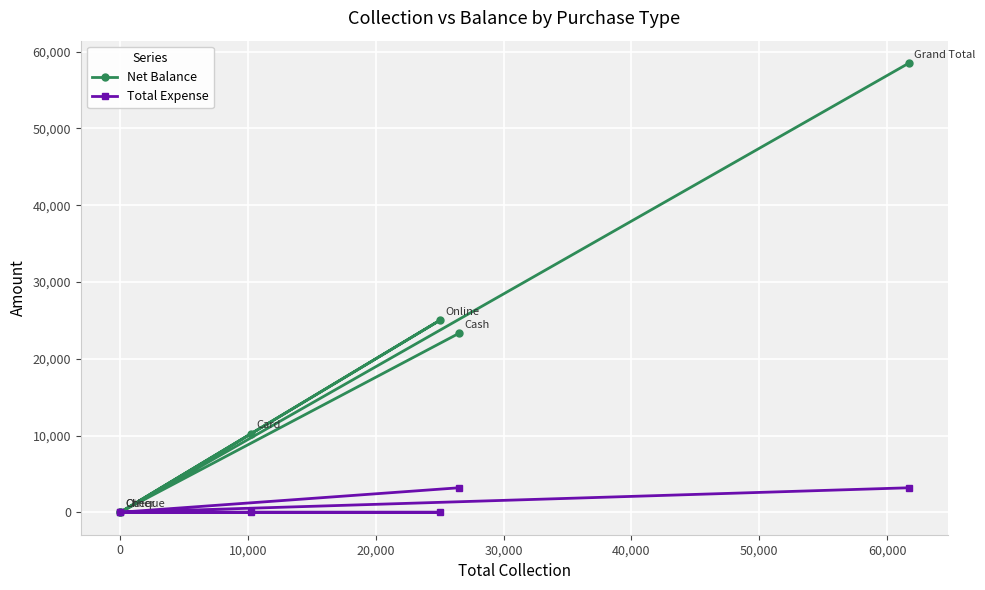

How many data points in Total Expense are above 0?

2